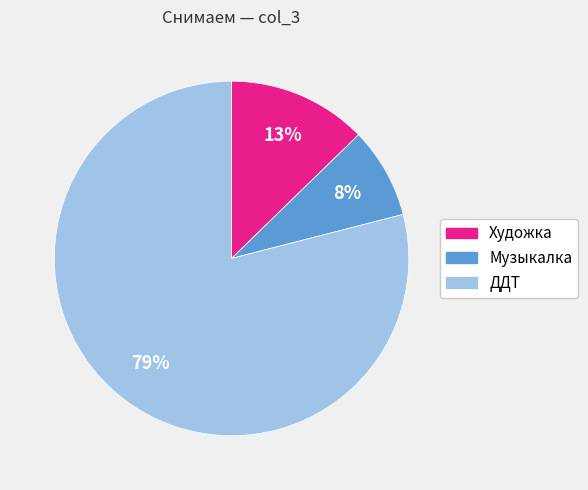

To the nearest percent, what percentage of the pie is Музыкалка?

8%